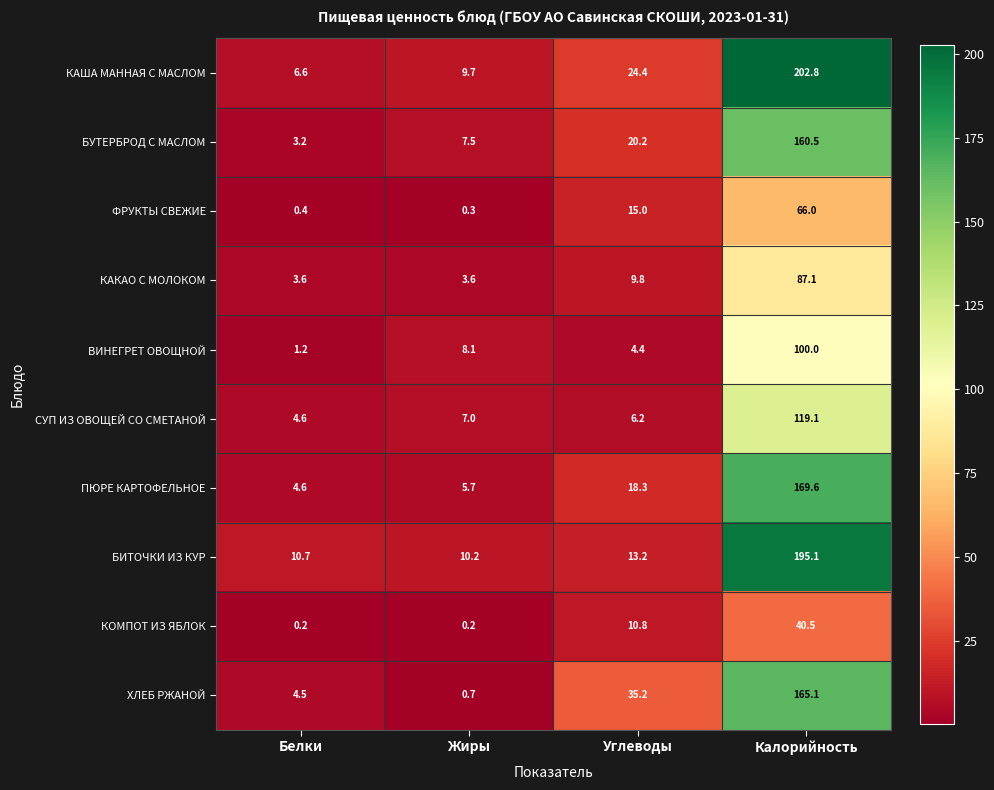

What is the spread (max minus min) of values at Калорийность?

162.3